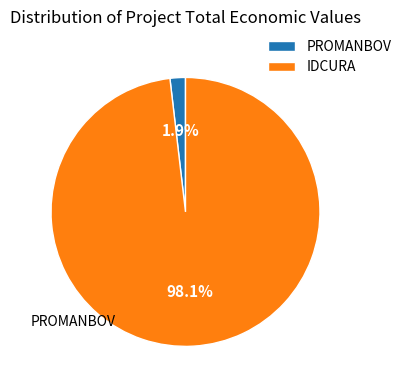

What is the largest slice in the pie chart?

IDCURA